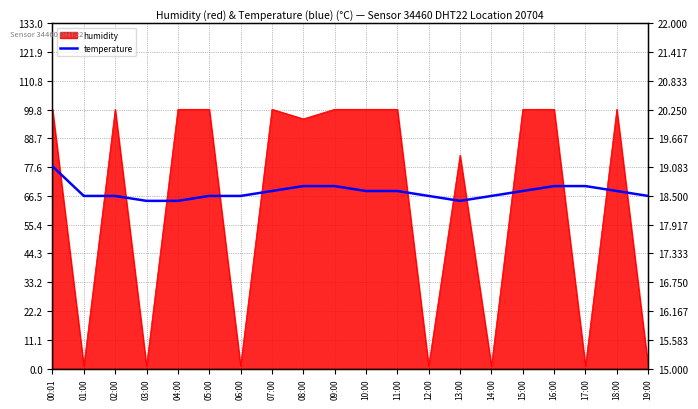

Reading left to right, what are all the values shown in this chart?

19.1	18.5	18.5	18.4	18.4	18.5	18.5	18.6	18.7	18.7	18.6	18.6	18.5	18.4	18.5	18.6	18.7	18.7	18.6	18.5